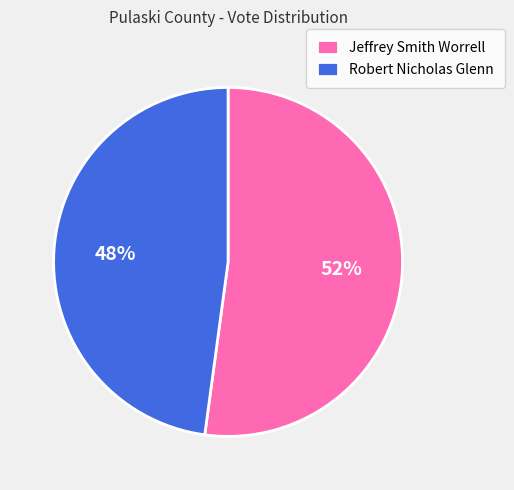

Is it true that Robert Nicholas Glenn is 48% of the pie?

True